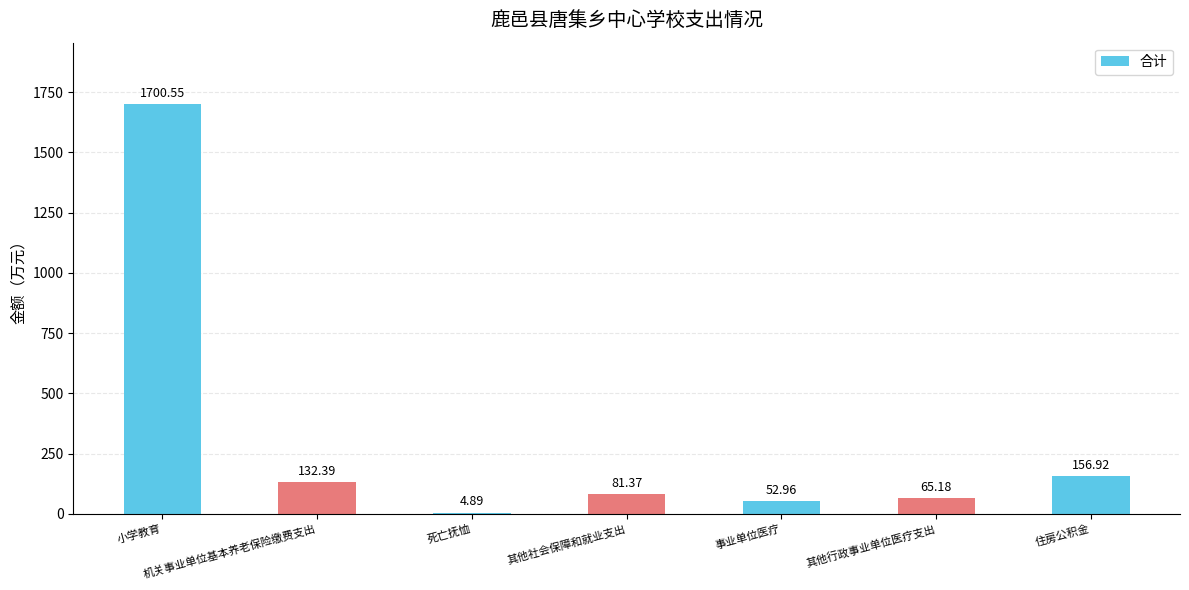

Between 其他行政事业单位医疗支出 and 住房公积金, which is larger?

住房公积金